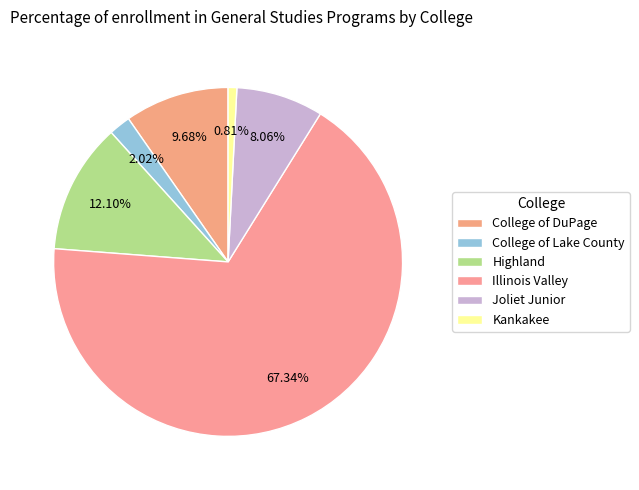

Which category has the biggest portion of the pie?

Illinois Valley